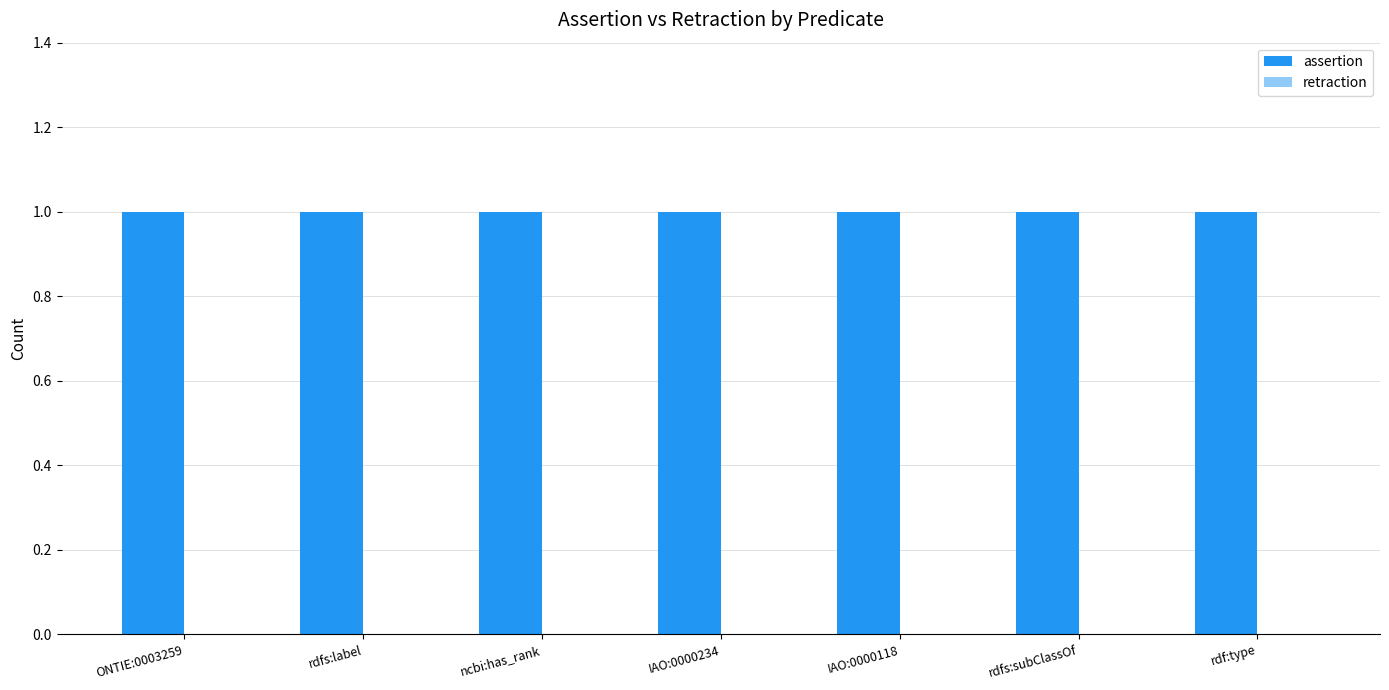

What position from the left is rdfs:subClassOf?

6